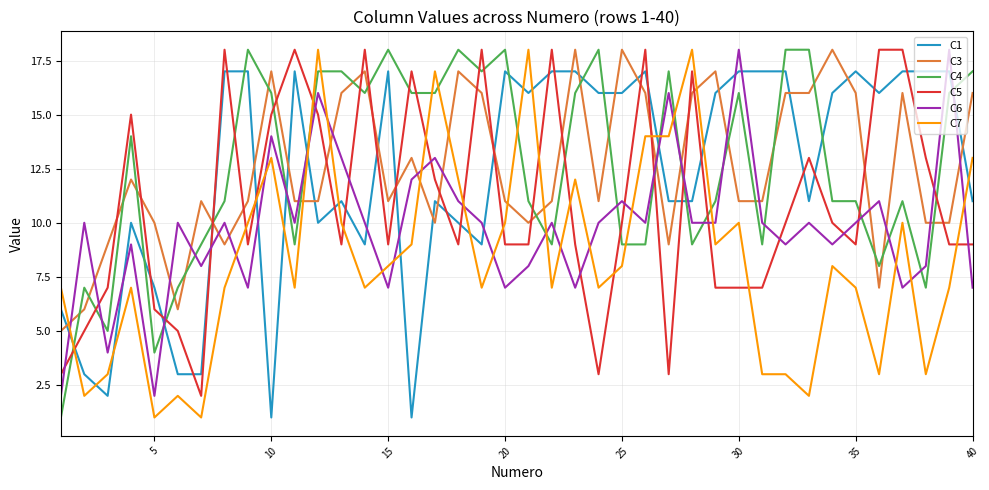

How many categories are shown in the chart?

40